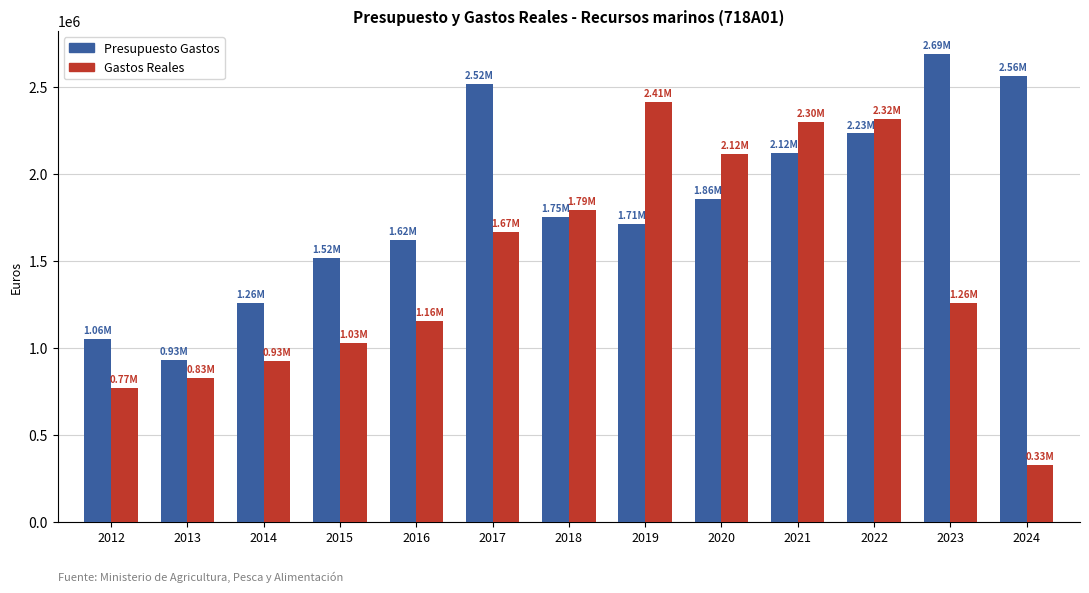

What is the maximum value for Presupuesto Gastos?

2689351.0